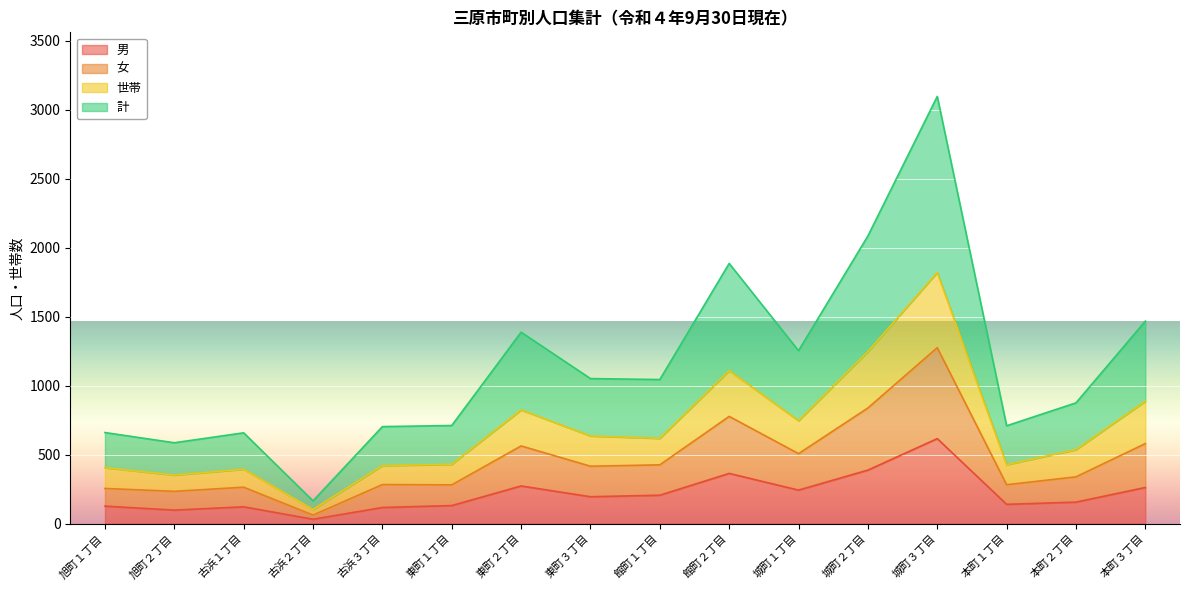

What is the maximum value for 男?

616